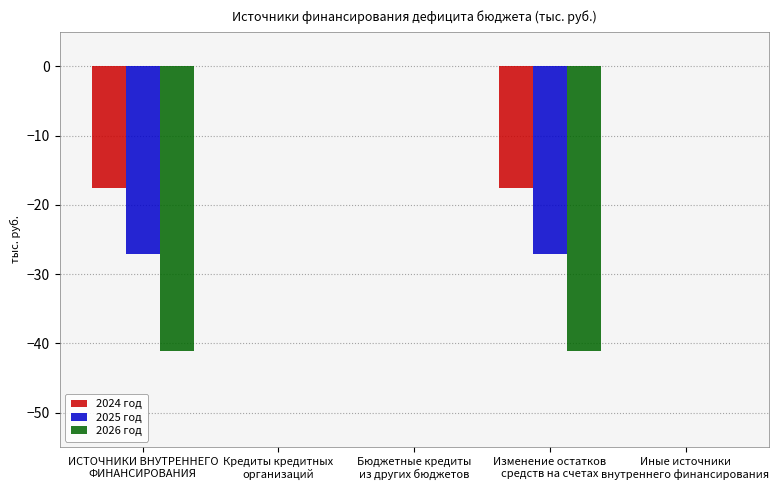

Reading left to right, what are all the values shown in this chart?

2024 год: -17.6	0.0	0.0	-17.6	0.0
2025 год: -27.1	0.0	0.0	-27.1	0.0
2026 год: -41.1	0.0	0.0	-41.1	0.0